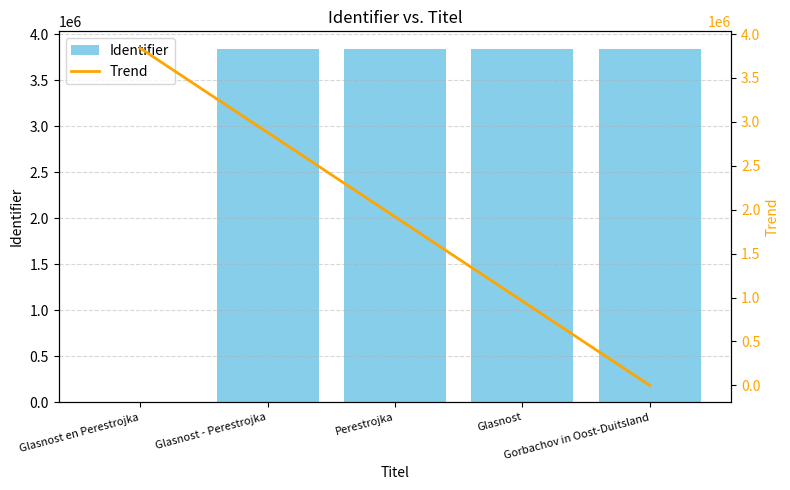

What is the sum of all Identifier values?

15356064